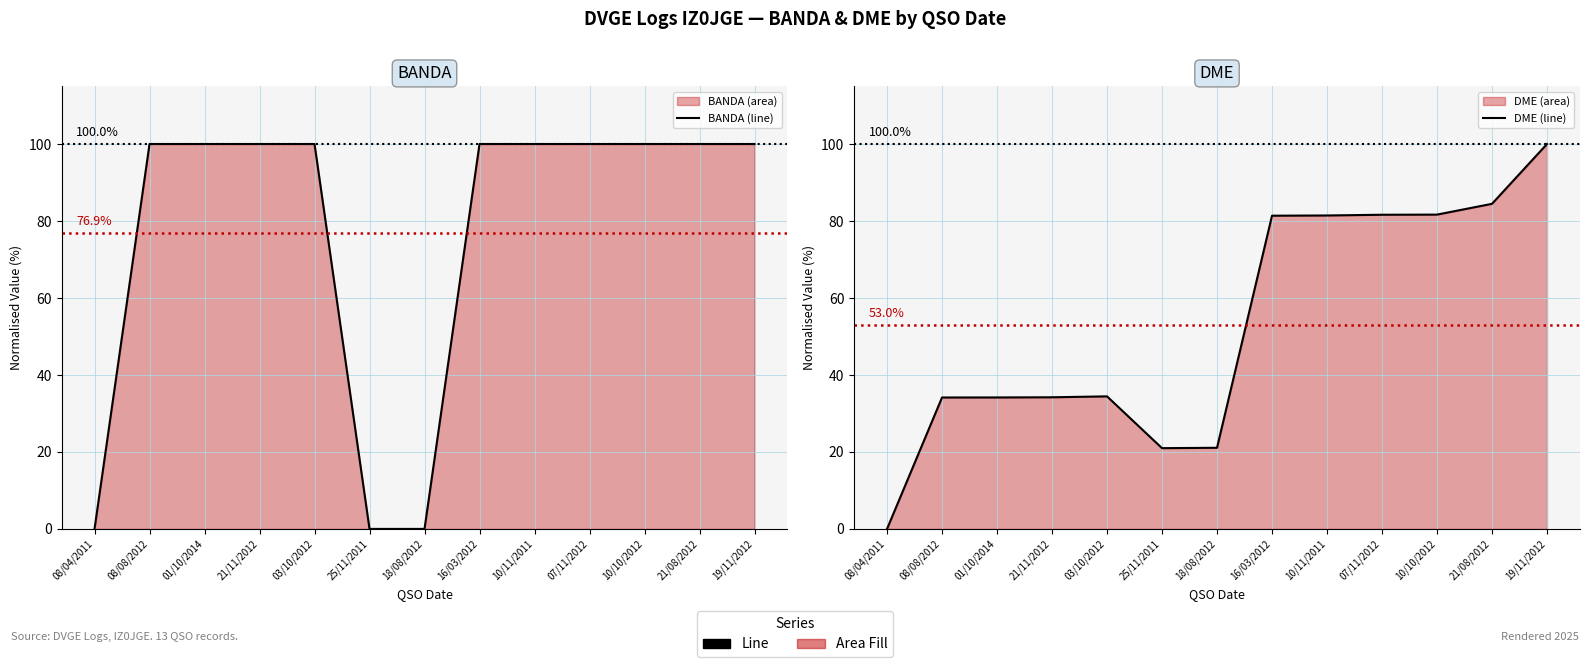

List the labels in order of DME (line) value, largest first.

19/11/2012, 21/08/2012, 10/10/2012, 07/11/2012, 10/11/2011, 16/03/2012, 03/10/2012, 21/11/2012, 01/10/2014, 08/08/2012, 18/08/2012, 25/11/2011, 08/04/2011